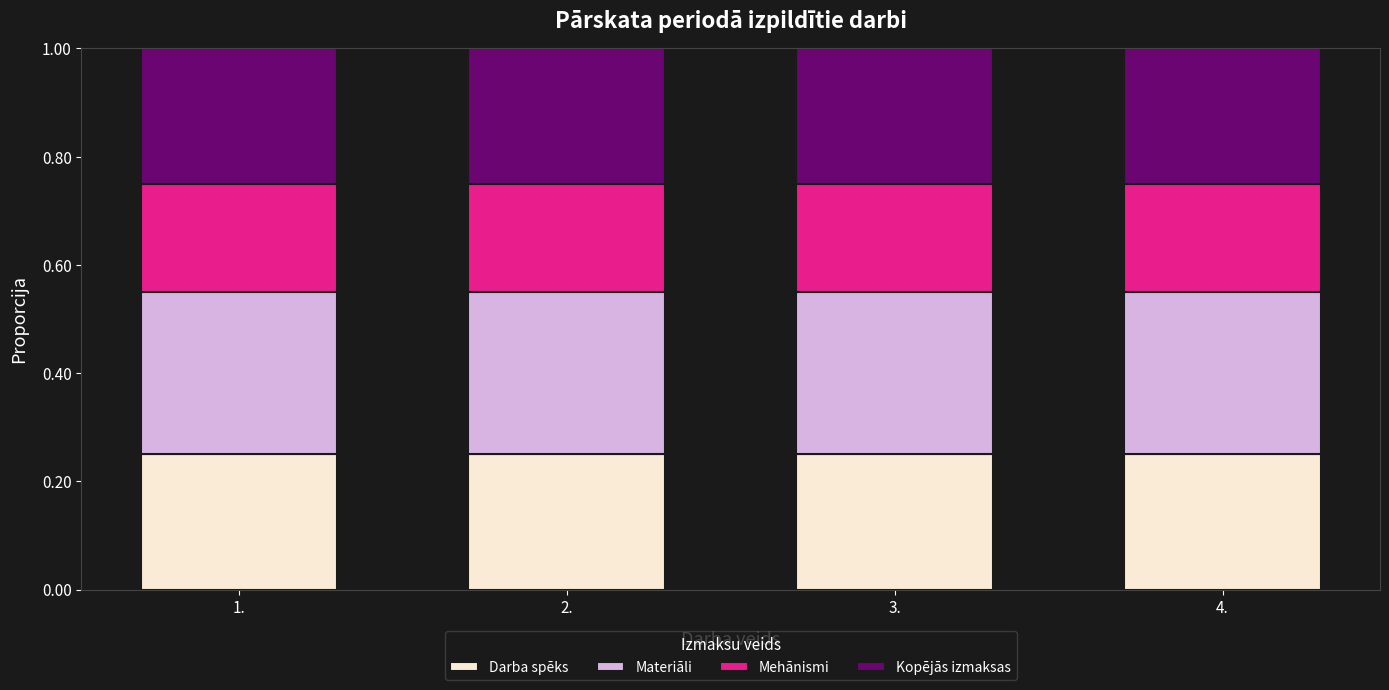

Is it true that Darba spēks equals 0.2 at 2.?

True